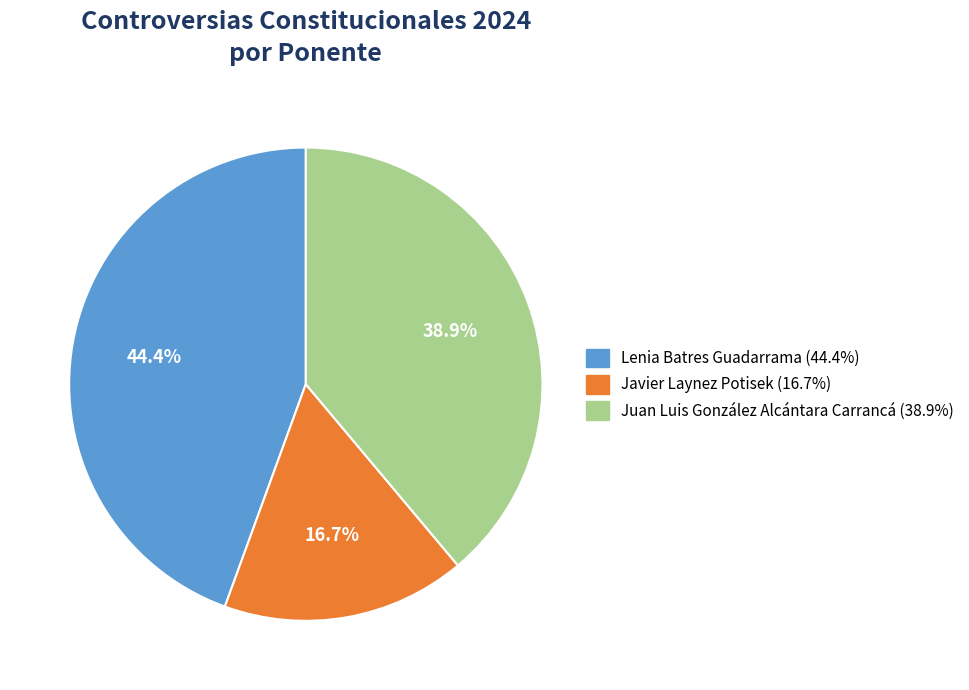

What percentage is the Lenia Batres Guadarrama slice, to the nearest percent?

44%